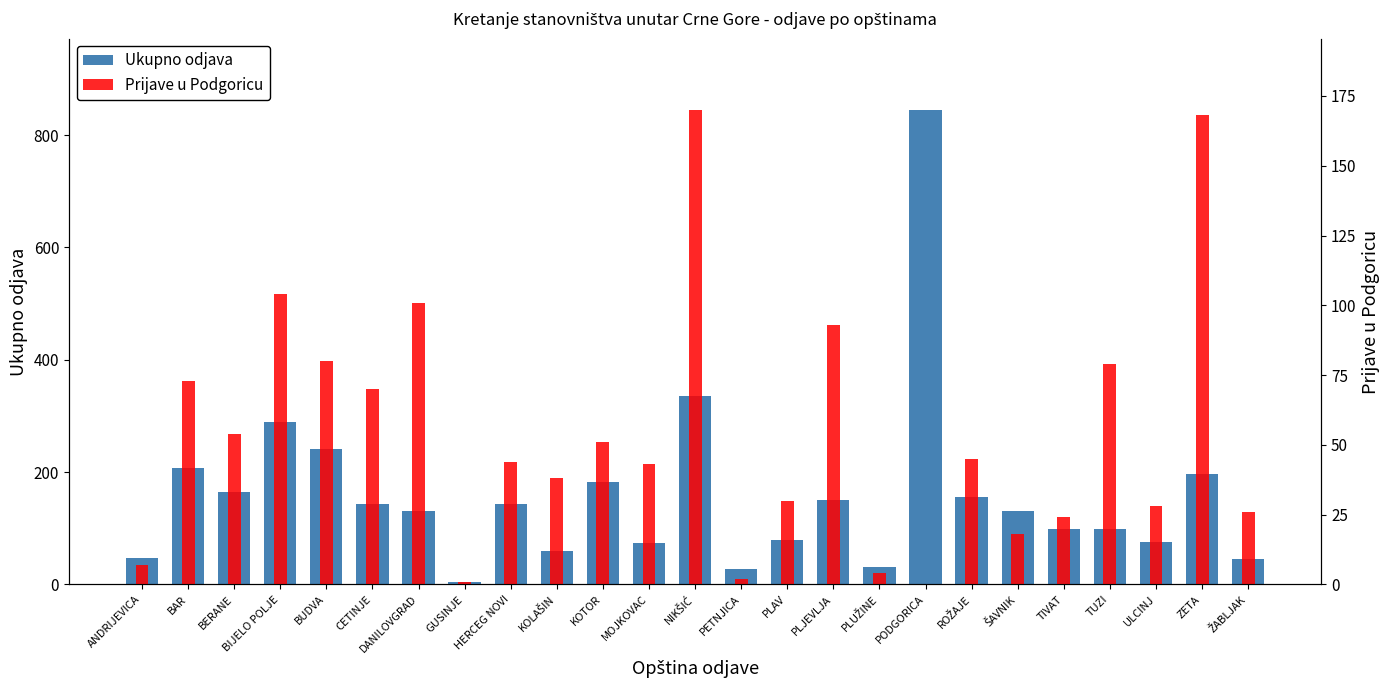

What is the label of the 2nd bar from the left?

BAR